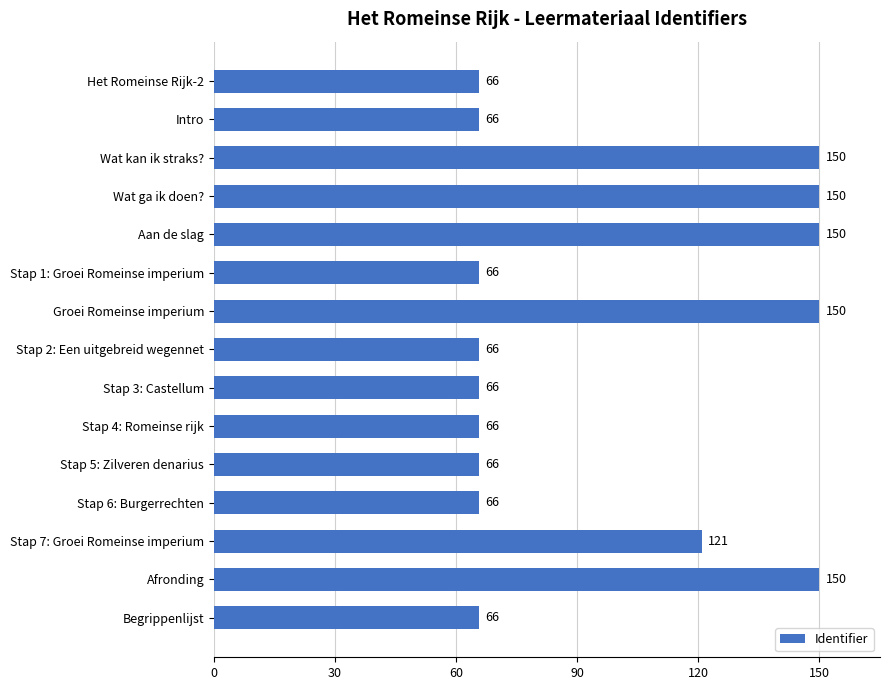

What is the label of the 5th bar from the top?

Aan de slag